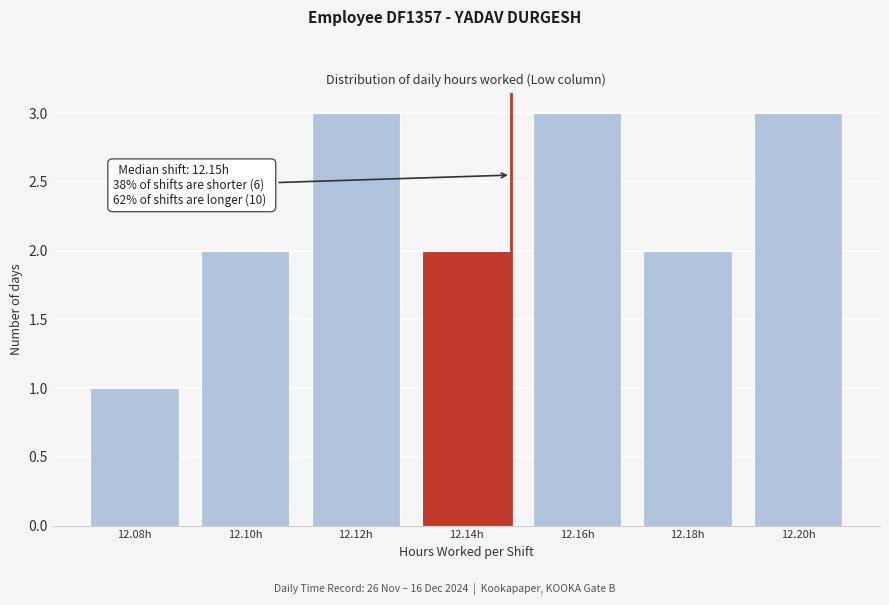

Reading left to right, extract all data points from this chart.

12.08h=1	12.10h=2	12.12h=3	12.14h=2	12.16h=3	12.18h=2	12.20h=3